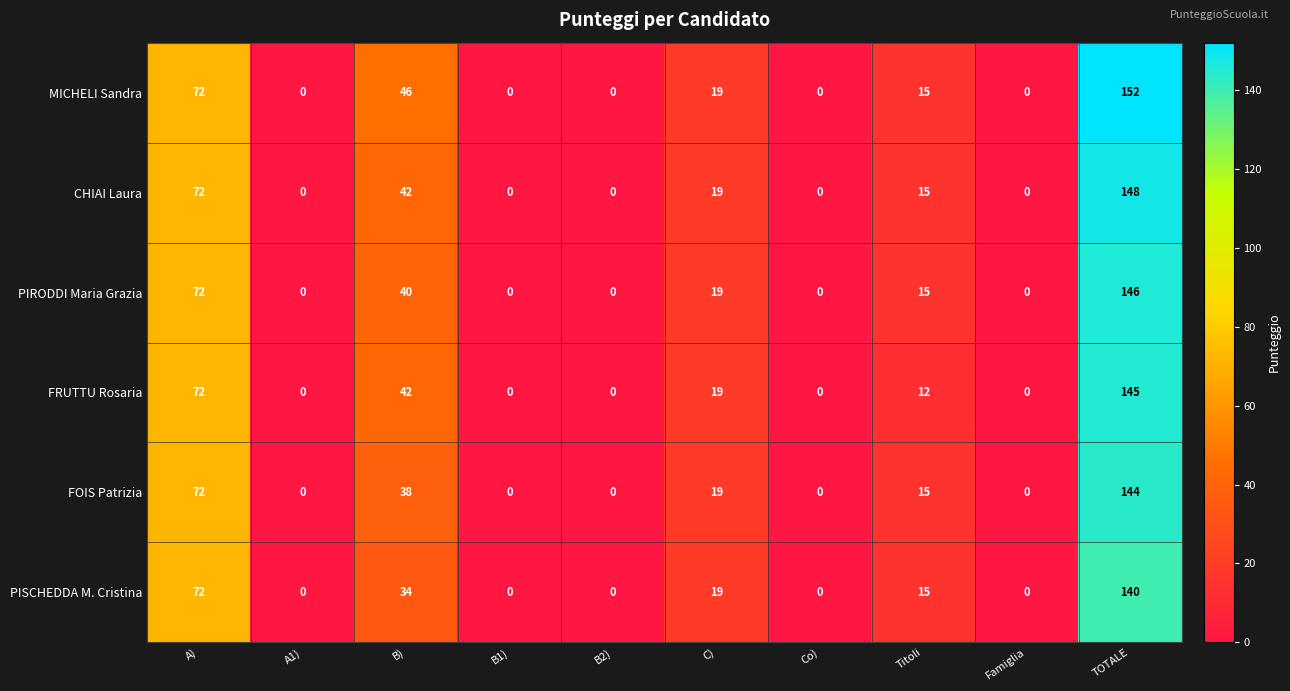

Is it true that CHIAI Laura equals 0 at Famiglia?

True